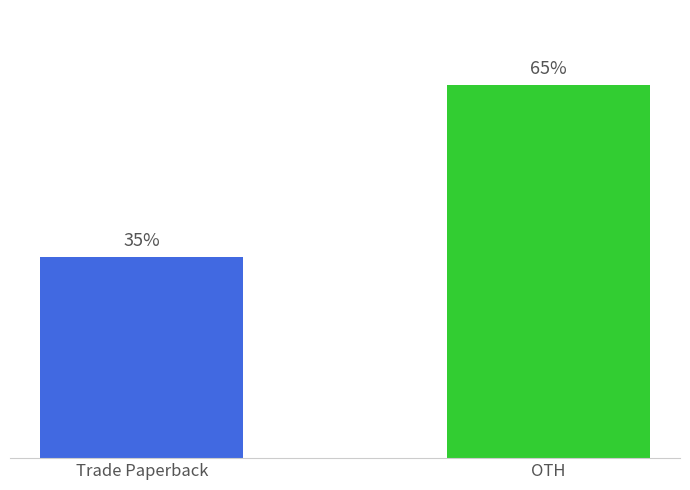

Which has a higher value, Trade Paperback or OTH?

OTH